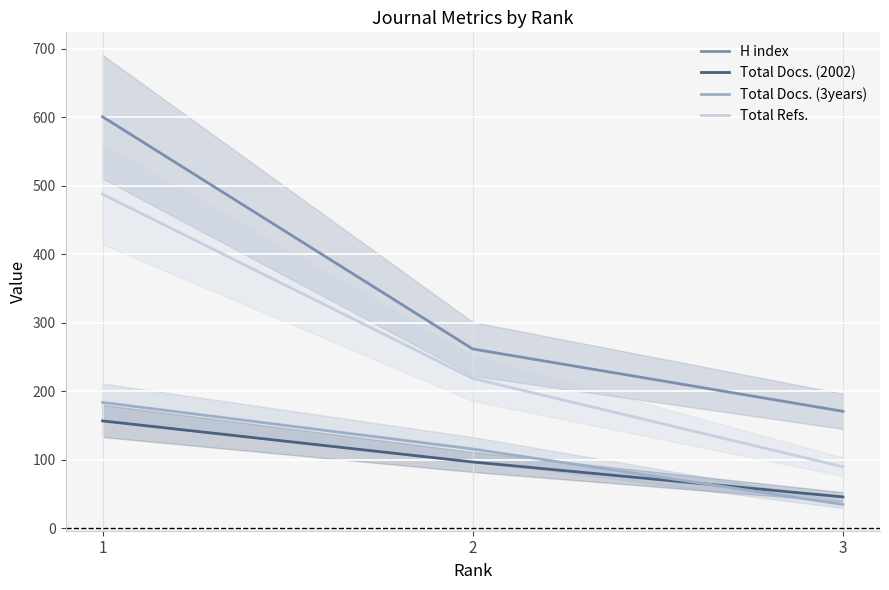

Which has a higher value, 1 or 2?

1